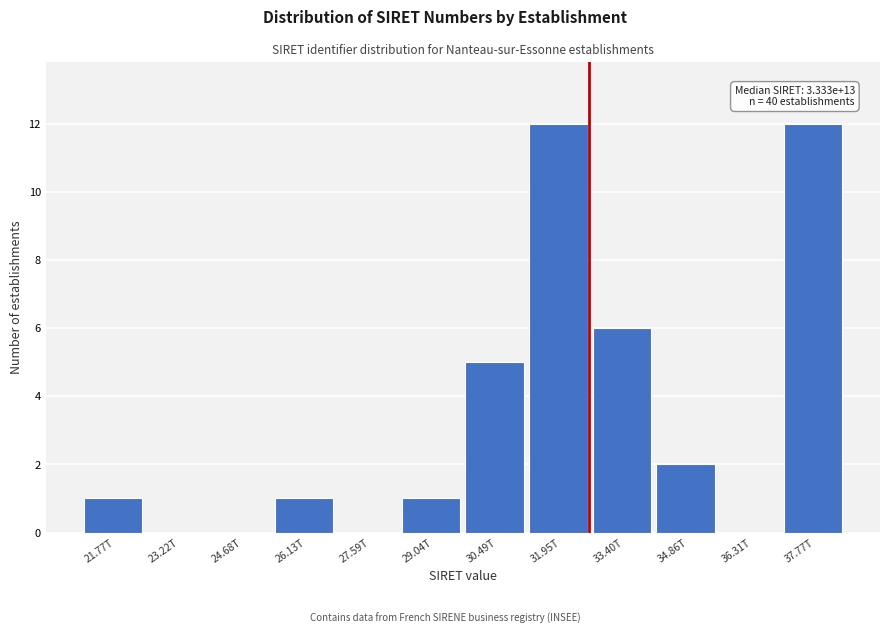

Reading left to right, what are all the values shown in this chart?

21.77T=1	23.22T=0	24.68T=0	26.13T=1	27.59T=0	29.04T=1	30.49T=5	31.95T=12	33.40T=6	34.86T=2	36.31T=0	37.77T=12